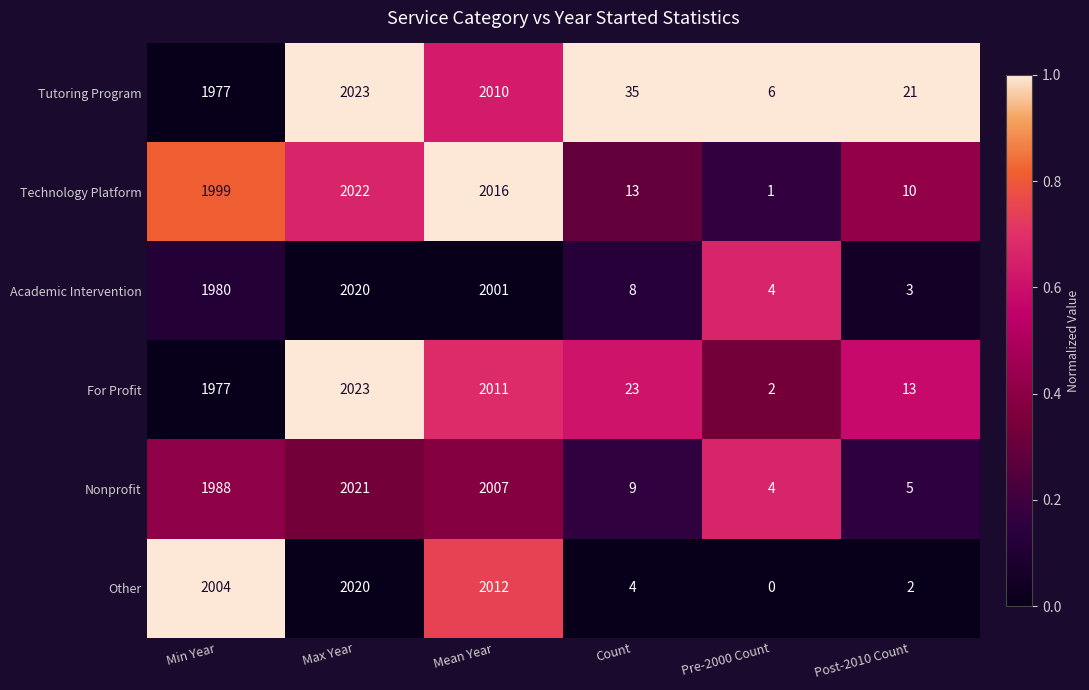

Is the value of Nonprofit at Mean Year greater than the value of For Profit at Max Year?

No